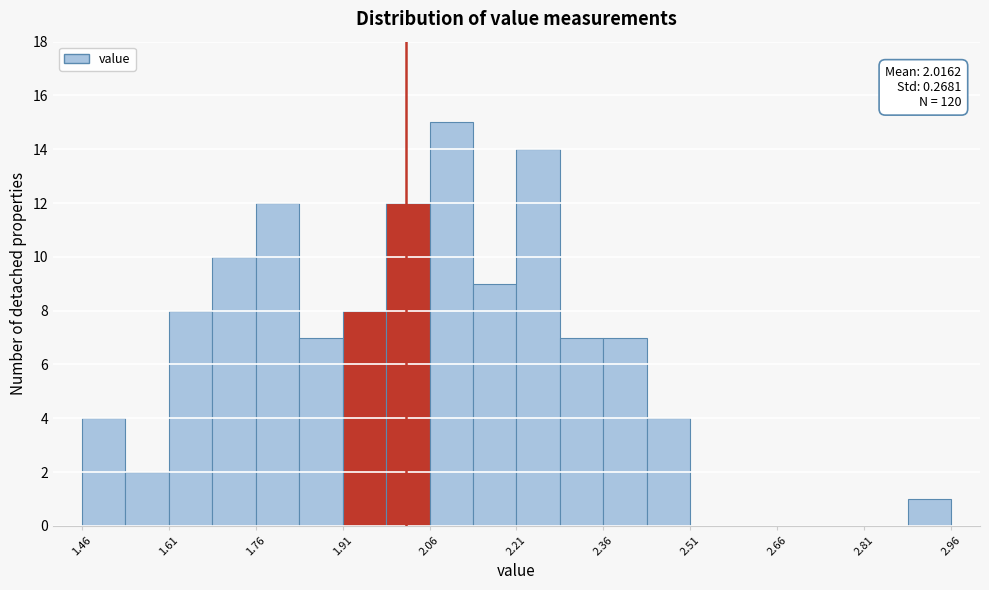

Read against the x-axis, roughly where is the centre of the tallest bar?

2.10